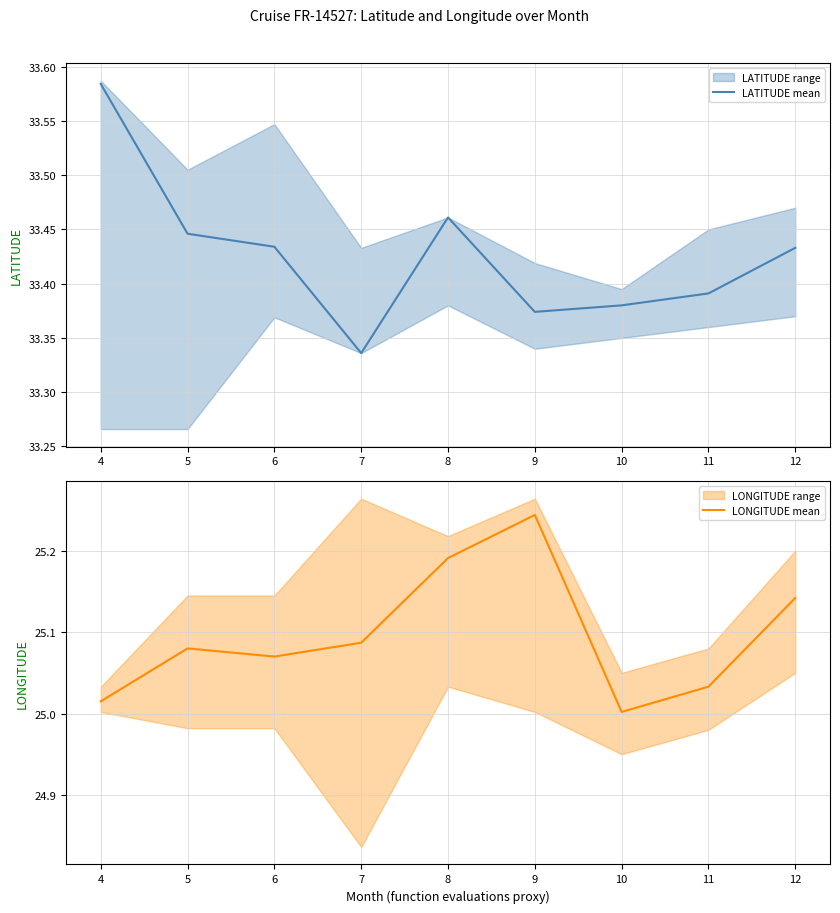

List the labels in order of LONGITUDE mean value, smallest first.

10, 4, 11, 6, 5, 7, 12, 8, 9